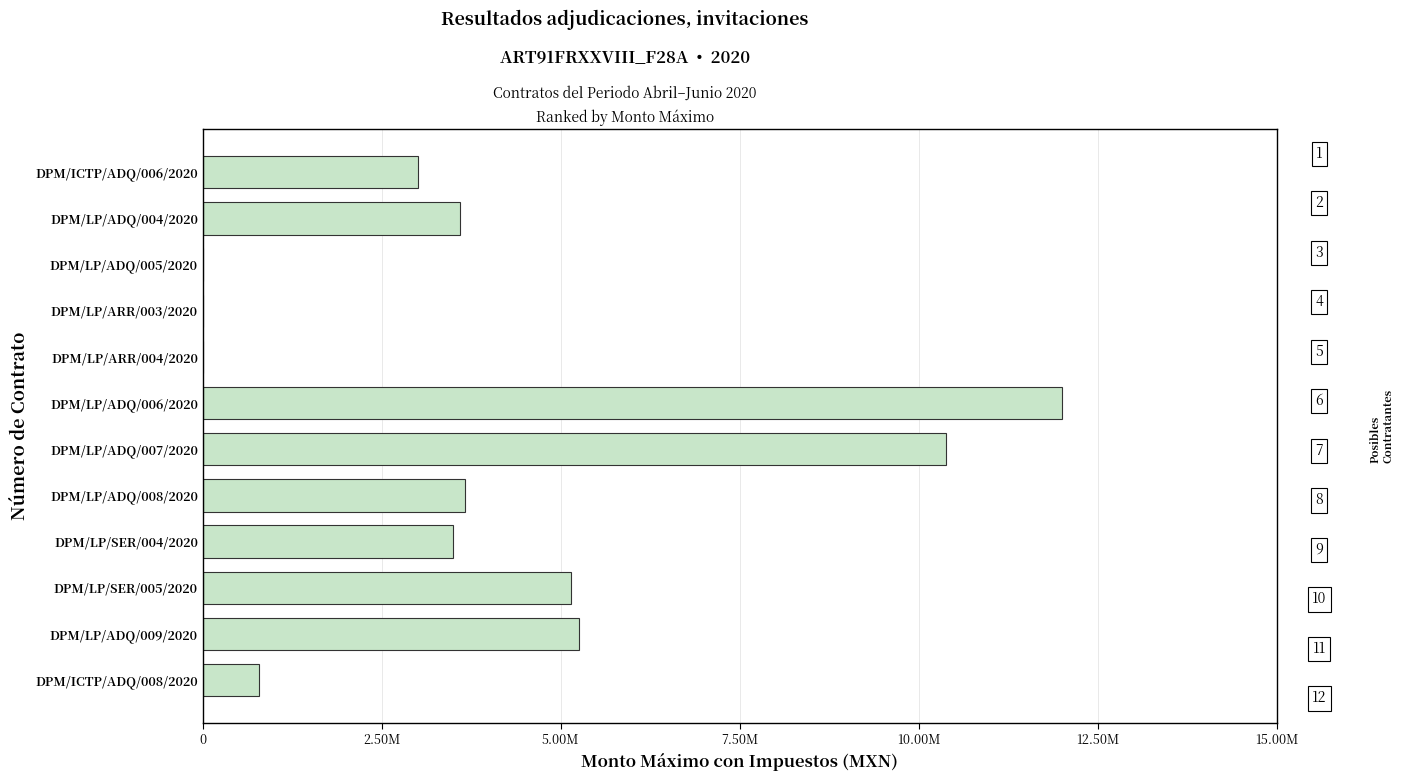

Are the bars horizontal?

Yes